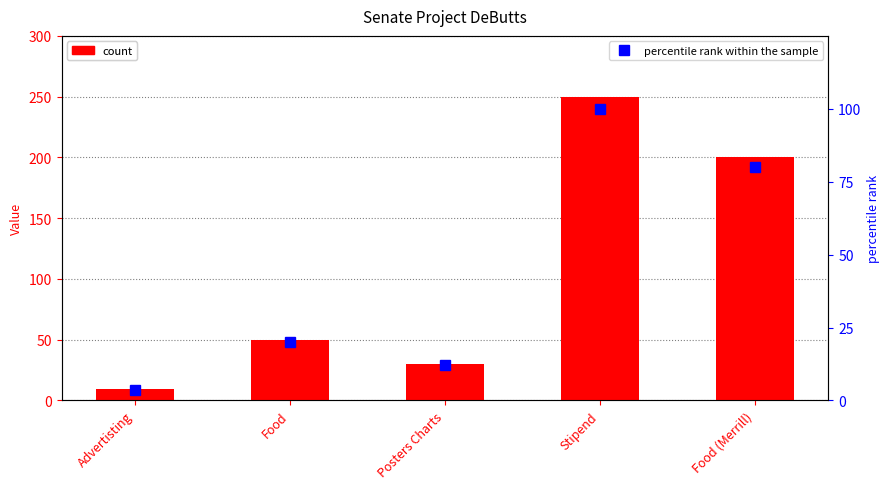

Between Food and Stipend, which series saw the biggest shift?

col_1